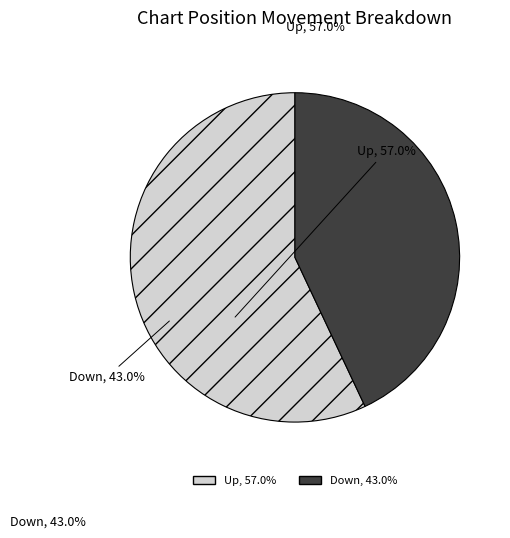

Does any single category account for the majority?

Yes